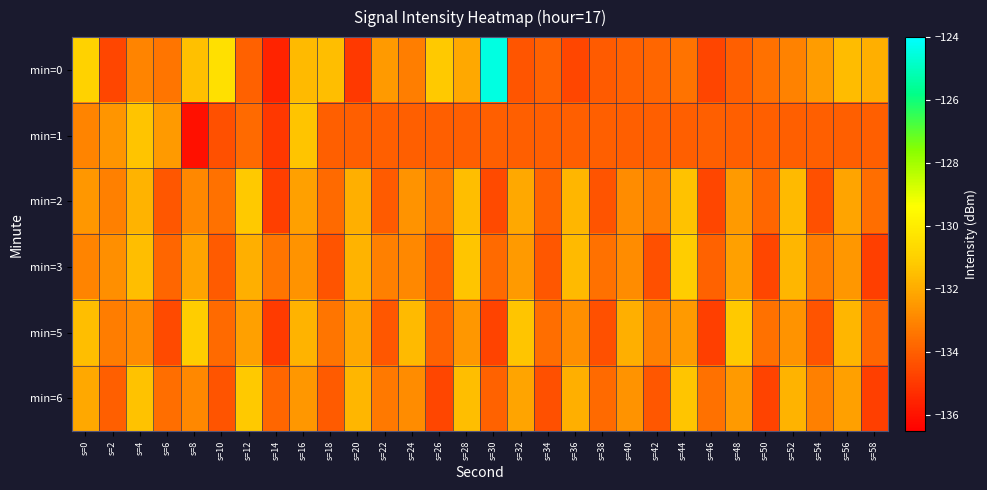

At which category is the sum across all series the highest?

s=4